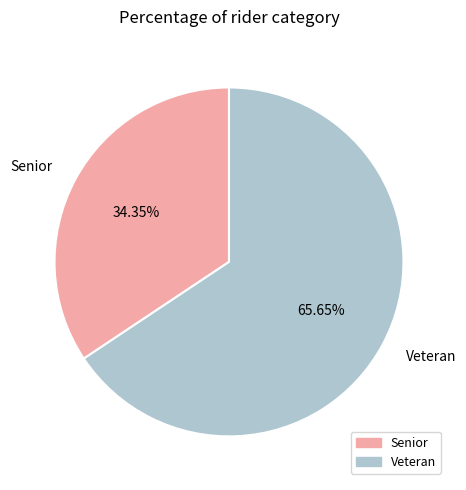

To the nearest percent, what portion does Senior represent?

34%